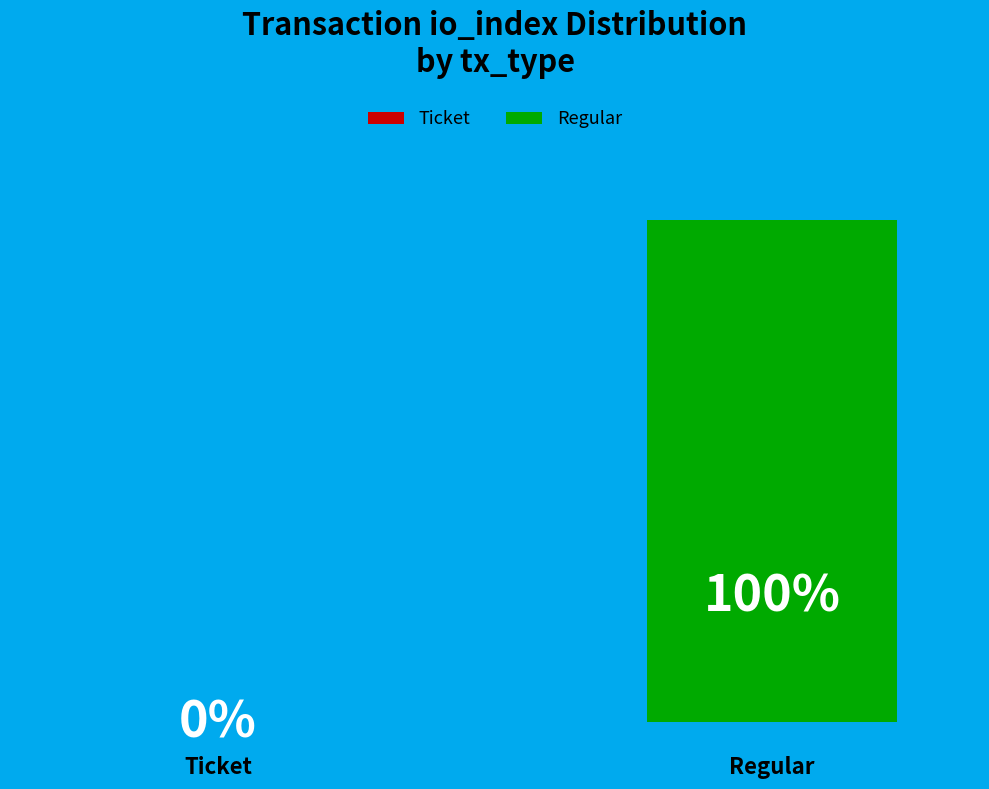

What is the total percentage of Ticket (io_index=0) and Regular (io_index=15)?

100.0%